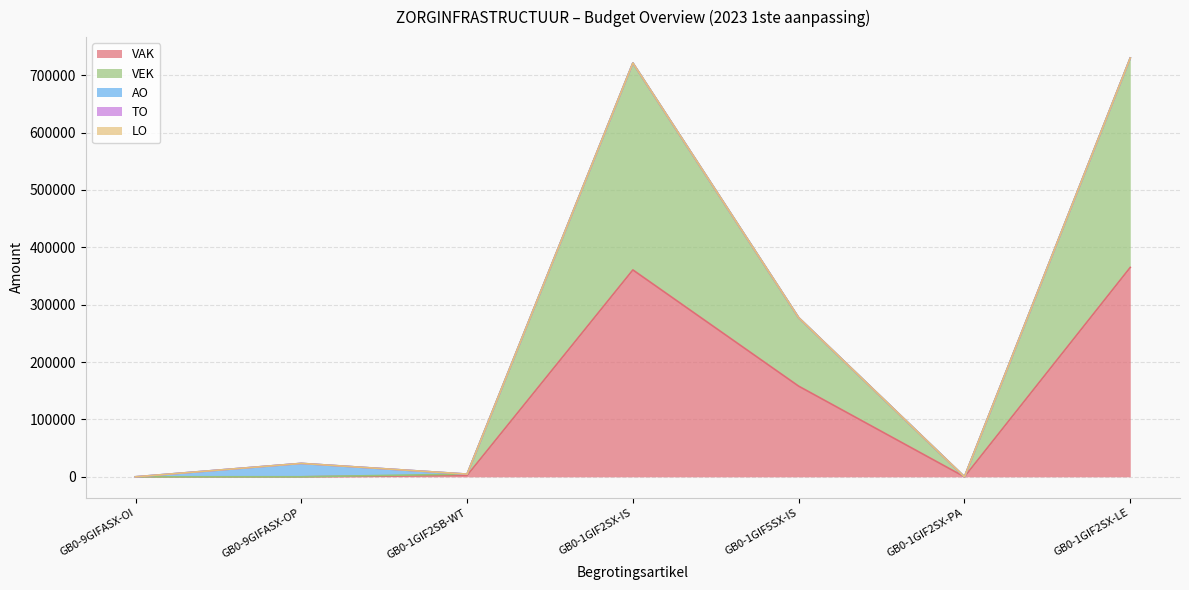

What is the difference between the highest and lowest values at GB0-1GIF2SX-IS?

360654